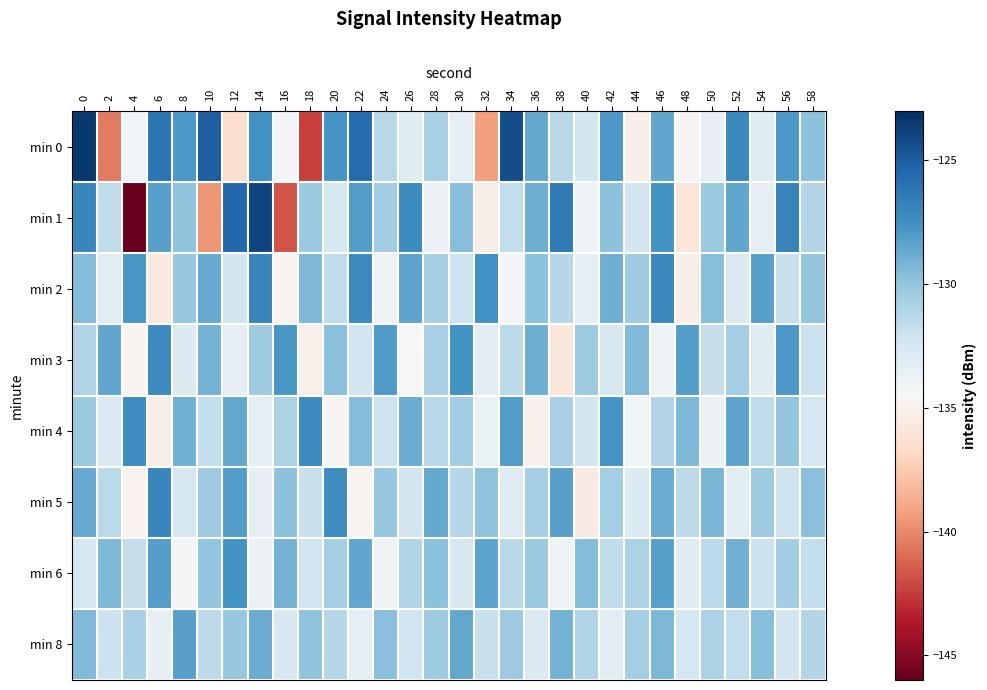

Reading left to right, what are all the values shown in this chart?

min 0: 0=-123.4	2=-140.5	4=-134.2	6=-126.1	8=-127.9	10=-125.1	12=-136.6	14=-127.6	16=-134.4	18=-142.3	20=-127.7	22=-125.7	24=-131.3	26=-133.1	28=-130.7	30=-133.5	32=-139.2	34=-124.3	36=-128.6	38=-131.3	40=-132.4	42=-127.9	44=-135.2	46=-128.5	48=-134.7	50=-133.6	52=-127.1	54=-133.1	56=-127.9	58=-129.8
min 1: 0=-127.0	2=-131.6	4=-146.2	6=-128.3	8=-129.9	10=-139.6	12=-125.4	14=-124.0	16=-141.8	18=-130.2	20=-132.5	22=-128.1	24=-130.5	26=-127.3	28=-133.8	30=-129.6	32=-135.2	34=-131.7	36=-128.9	38=-126.4	40=-134.1	42=-129.8	44=-132.3	46=-127.6	48=-135.9	50=-130.2	52=-128.5	54=-133.4	56=-126.8	58=-131.1
min 2: 0=-129.5	2=-133.2	4=-127.8	6=-135.6	8=-130.1	10=-128.7	12=-132.4	14=-126.9	16=-134.8	18=-129.3	20=-131.6	22=-127.2	24=-133.9	26=-128.4	28=-130.7	30=-132.1	32=-127.5	34=-134.3	36=-129.8	38=-131.2	40=-133.5	42=-128.9	44=-130.4	46=-127.1	48=-135.2	50=-129.6	52=-132.8	54=-128.3	56=-131.9	58=-130.0
min 3: 0=-131.0	2=-128.5	4=-134.7	6=-127.3	8=-132.9	10=-129.1	12=-133.6	14=-130.4	16=-127.8	18=-135.1	20=-129.7	22=-132.3	24=-128.0	26=-134.5	28=-130.8	30=-127.6	32=-133.2	34=-131.5	36=-128.9	38=-135.8	40=-130.3	42=-132.7	44=-129.4	46=-134.0	48=-128.2	50=-131.8	52=-130.6	54=-133.1	56=-127.9	58=-132.0
min 4: 0=-130.2	2=-132.8	4=-127.4	6=-135.3	8=-129.0	10=-131.7	12=-128.6	14=-133.4	16=-130.9	18=-127.2	20=-134.6	22=-129.5	24=-132.1	26=-128.8	28=-131.3	30=-130.5	32=-133.7	34=-128.1	36=-135.0	38=-130.8	40=-132.4	42=-127.7	44=-134.2	46=-131.1	48=-129.3	50=-133.8	52=-128.4	54=-131.6	56=-130.0	58=-132.6
min 5: 0=-128.7	2=-131.4	4=-134.9	6=-127.0	8=-132.6	10=-130.3	12=-128.1	14=-133.5	16=-129.8	18=-131.9	20=-127.4	22=-134.7	24=-130.1	26=-132.4	28=-128.6	30=-131.2	32=-129.9	34=-133.0	36=-130.7	38=-128.3	40=-135.4	42=-130.6	44=-132.9	46=-128.8	48=-131.5	50=-129.2	52=-133.3	54=-130.4	56=-132.1	58=-129.7
min 6: 0=-132.5	2=-129.3	4=-131.8	6=-128.2	8=-134.4	10=-130.0	12=-127.6	14=-133.7	16=-129.1	18=-132.3	20=-130.6	22=-128.5	24=-134.1	26=-131.0	28=-129.8	30=-132.7	32=-128.4	34=-131.3	36=-130.2	38=-133.9	40=-129.5	42=-131.6	44=-130.9	46=-128.3	48=-133.1	50=-131.4	52=-129.0	54=-132.0	56=-130.5	58=-131.7
min 8: 0=-129.4	2=-132.0	4=-130.8	6=-133.6	8=-128.3	10=-131.5	12=-130.1	14=-128.8	16=-132.7	18=-129.9	20=-131.2	22=-133.4	24=-129.7	26=-132.2	28=-130.4	30=-128.6	32=-131.9	34=-130.3	36=-132.8	38=-129.1	40=-131.0	42=-133.2	44=-130.6	46=-129.3	48=-132.5	50=-130.9	52=-131.7	54=-129.6	56=-132.3	58=-131.1